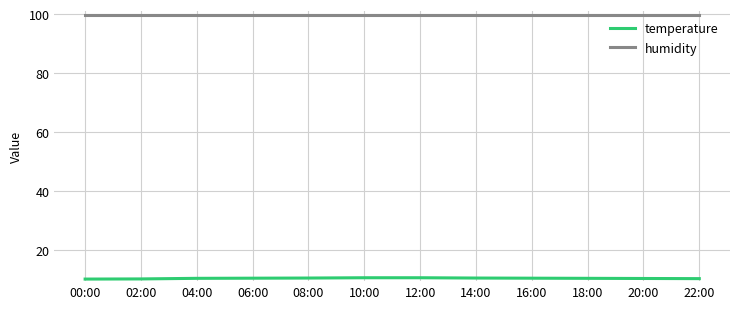

Read the humidity value at 10:00.

99.9